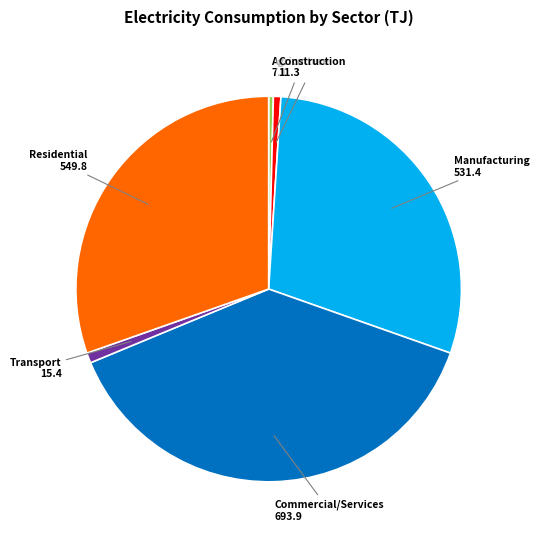

Does any single category account for the majority?

No